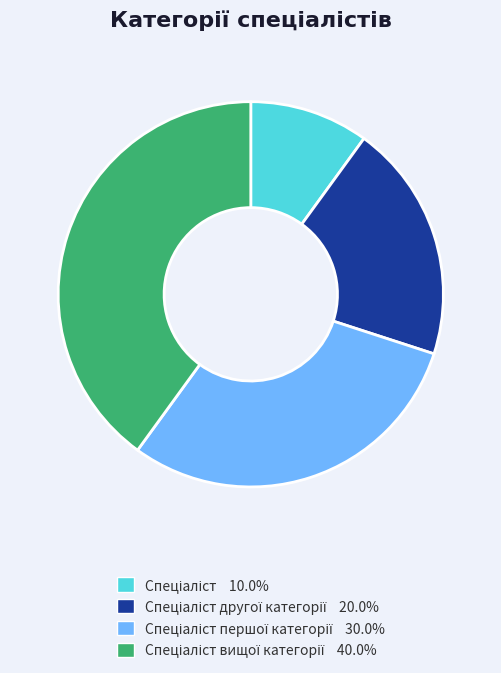

Is there any slice that represents more than half of the pie?

No